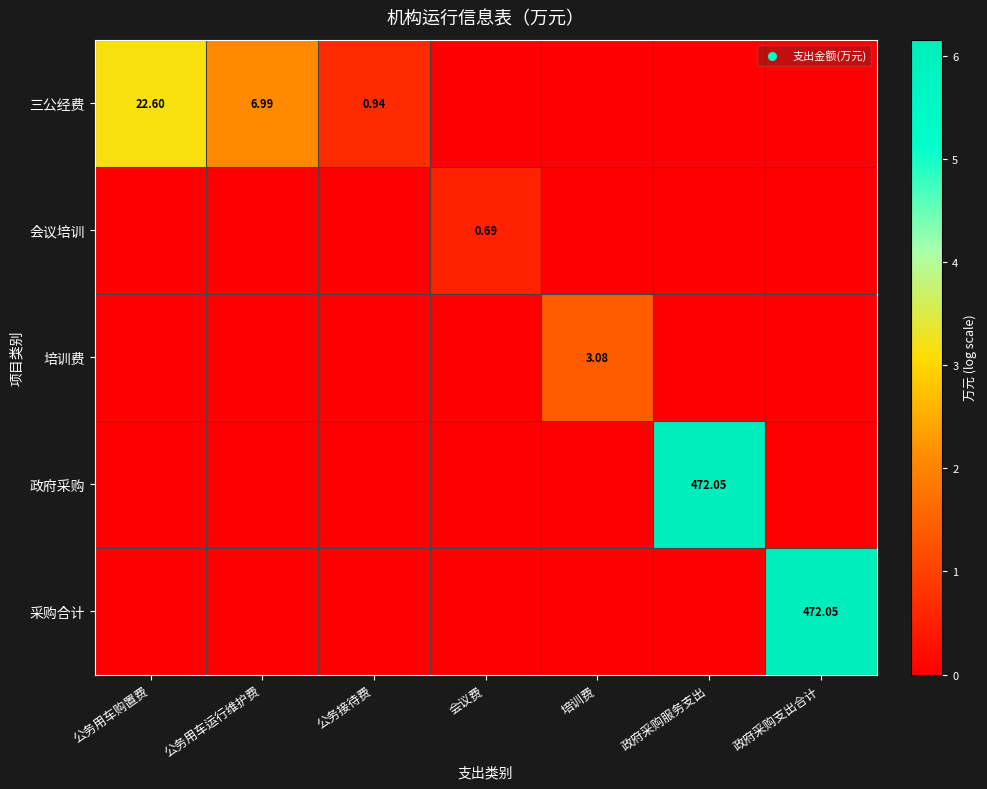

Which category has the highest value in the 会议培训 series?

会议费